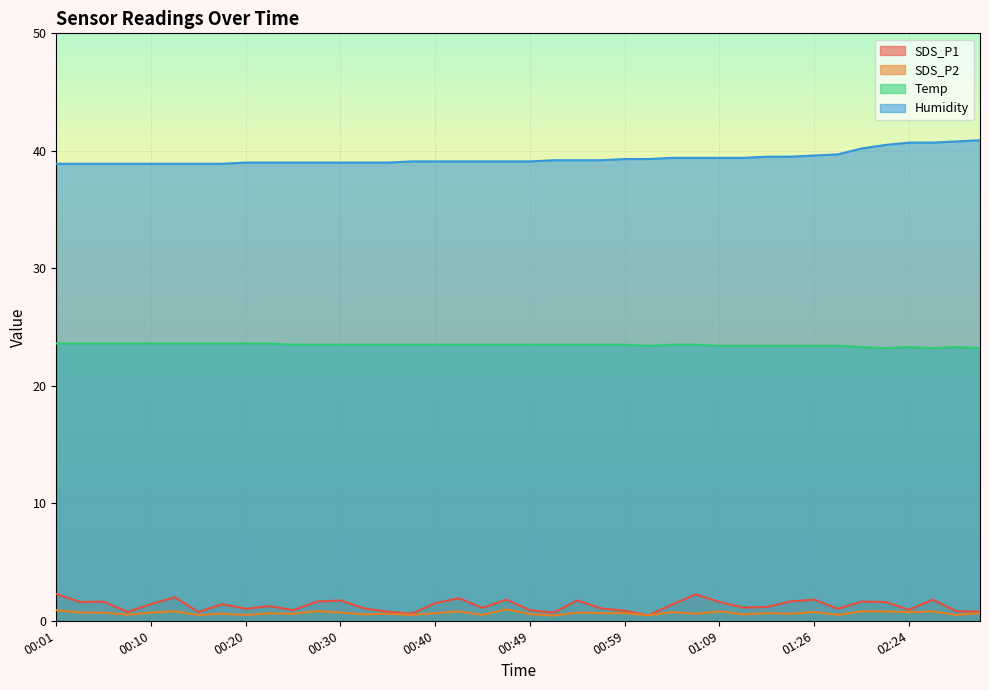

Which has a higher value, 00:59 or 00:30?

00:30